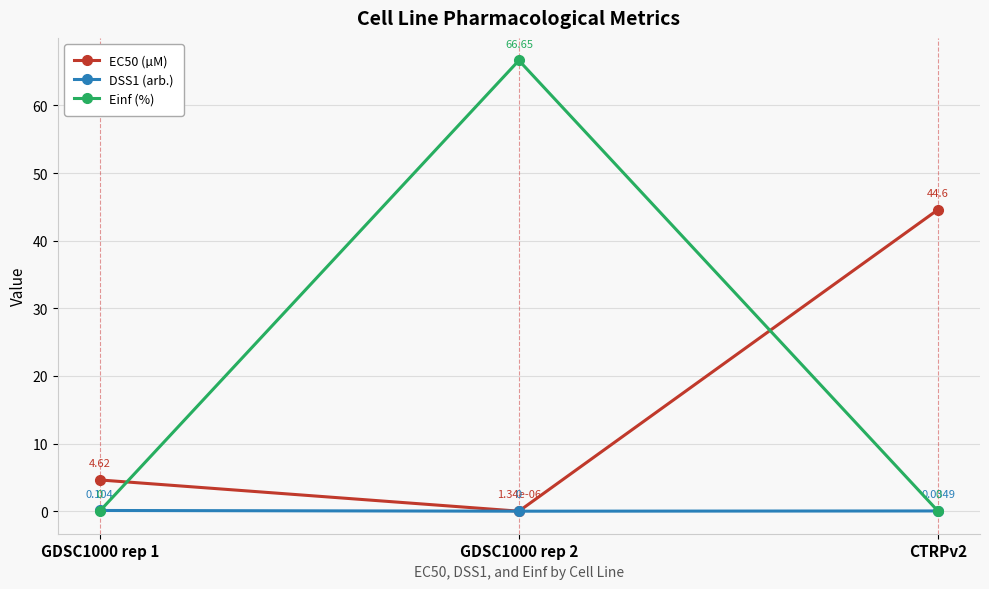

How many data points in EC50 (µM) are less than 4?

1